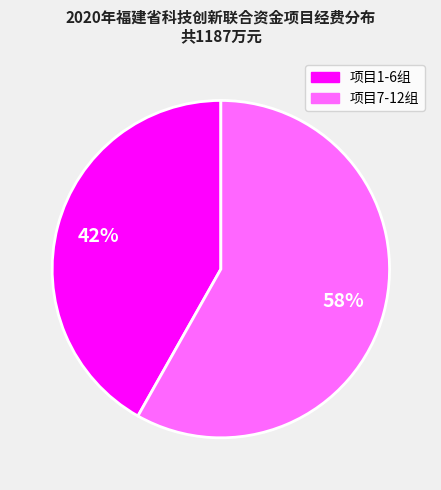

Which has a higher value, 项目7-12组 or 项目1-6组?

项目7-12组